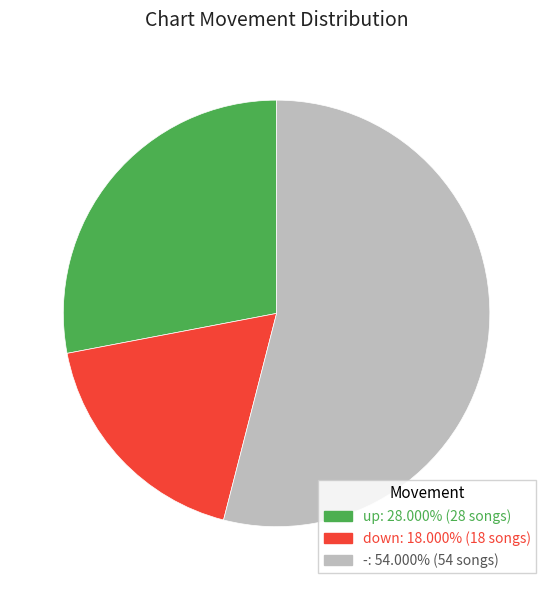

What is the smallest slice in the pie chart?

down